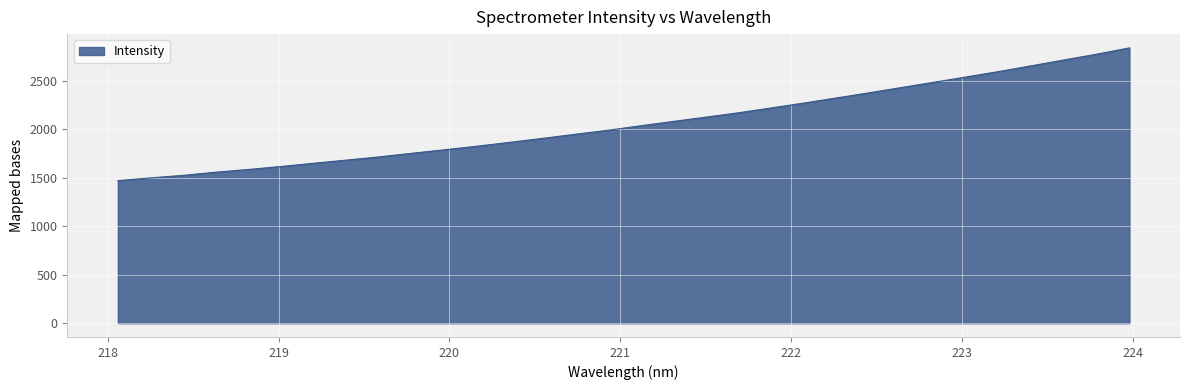

What is the difference between the maximum and minimum values?

1368.3